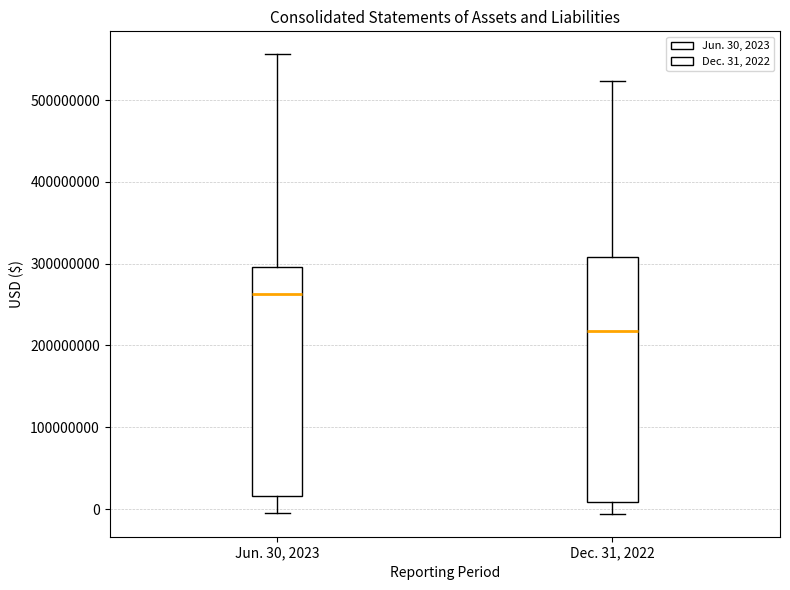

Reading left to right, read every box against the y-axis: the position of its median line, the range the box covers, and the ends of its whiskers. The values are not printed on the chart, so give them approximately, as read against the axis.

Jun. 30, 2023: median 260000000, box 20000000 to 300000000, whiskers -10000000 to 560000000
Dec. 31, 2022: median 220000000, box 10000000 to 310000000, whiskers -10000000 to 520000000